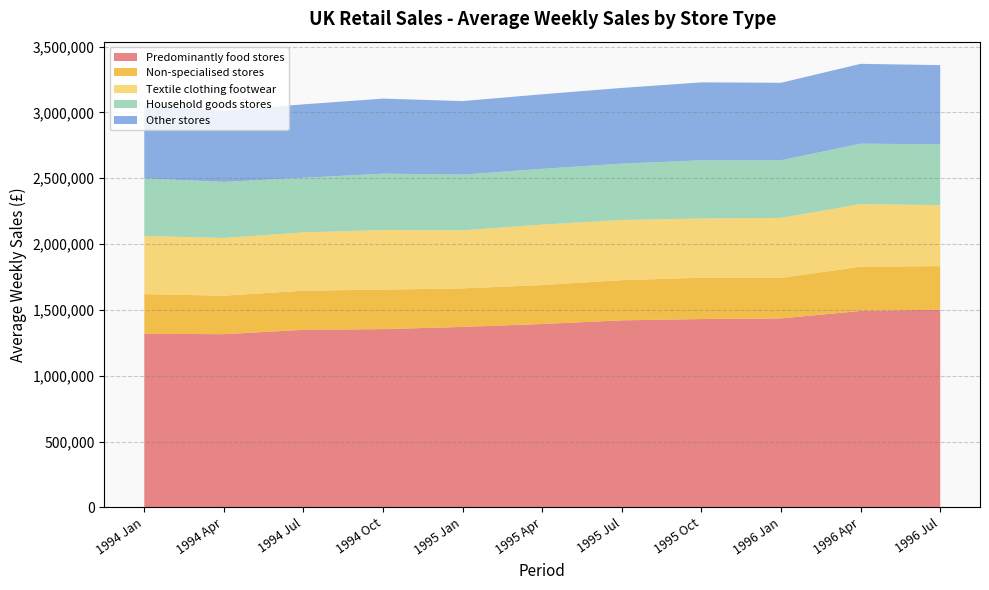

Reading left to right, list all the values displayed in this chart.

Predominantly food stores: 1994 Jan=1318109.0	1994 Apr=1315306.0	1994 Jul=1348378.8	1994 Oct=1353730.8	1995 Jan=1370442.5	1995 Apr=1392695.5	1995 Jul=1420438.2	1995 Oct=1430277.8	1996 Jan=1435248.4	1996 Apr=1491775.8	1996 Jul=1502128.2
Non-specialised stores: 1994 Jan=301803.0	1994 Apr=292348.0	1994 Jul=297180.0	1994 Oct=300363.8	1995 Jan=292810.0	1995 Apr=295833.5	1995 Jul=305433.8	1995 Oct=313862.8	1996 Jan=307838.2	1996 Apr=336290.5	1996 Jul=330203.5
Textile clothing footwear: 1994 Jan=441309.0	1994 Apr=438604.8	1994 Jul=443223.0	1994 Oct=452234.5	1995 Jan=440838.0	1995 Apr=459204.5	1995 Jul=456821.2	1995 Oct=449893.8	1996 Jan=455655.6	1996 Apr=475534.2	1996 Jul=463132.2
Household goods stores: 1994 Jan=437514.8	1994 Apr=426040.5	1994 Jul=414844.2	1994 Oct=428862.0	1995 Jan=423811.5	1995 Apr=423879.5	1995 Jul=428668.5	1995 Oct=442736.2	1996 Jan=438180.2	1996 Apr=459415.5	1996 Jul=462154.5
Other stores: 1994 Jan=550848.8	1994 Apr=541249.8	1994 Jul=557753.0	1994 Oct=569835.0	1995 Jan=558382.5	1995 Apr=566275.2	1995 Jul=574890.0	1995 Oct=591660.0	1996 Jan=588490.8	1996 Apr=606194.0	1996 Jul=601811.5